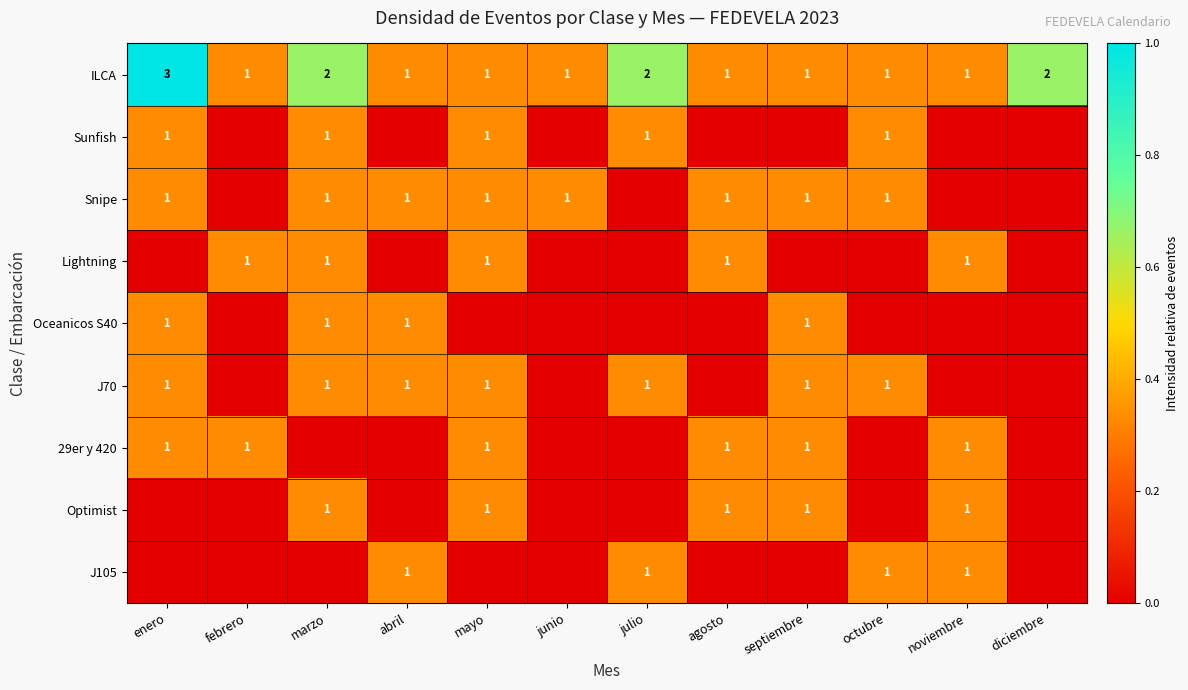

Which category has the highest value in the ILCA series?

enero